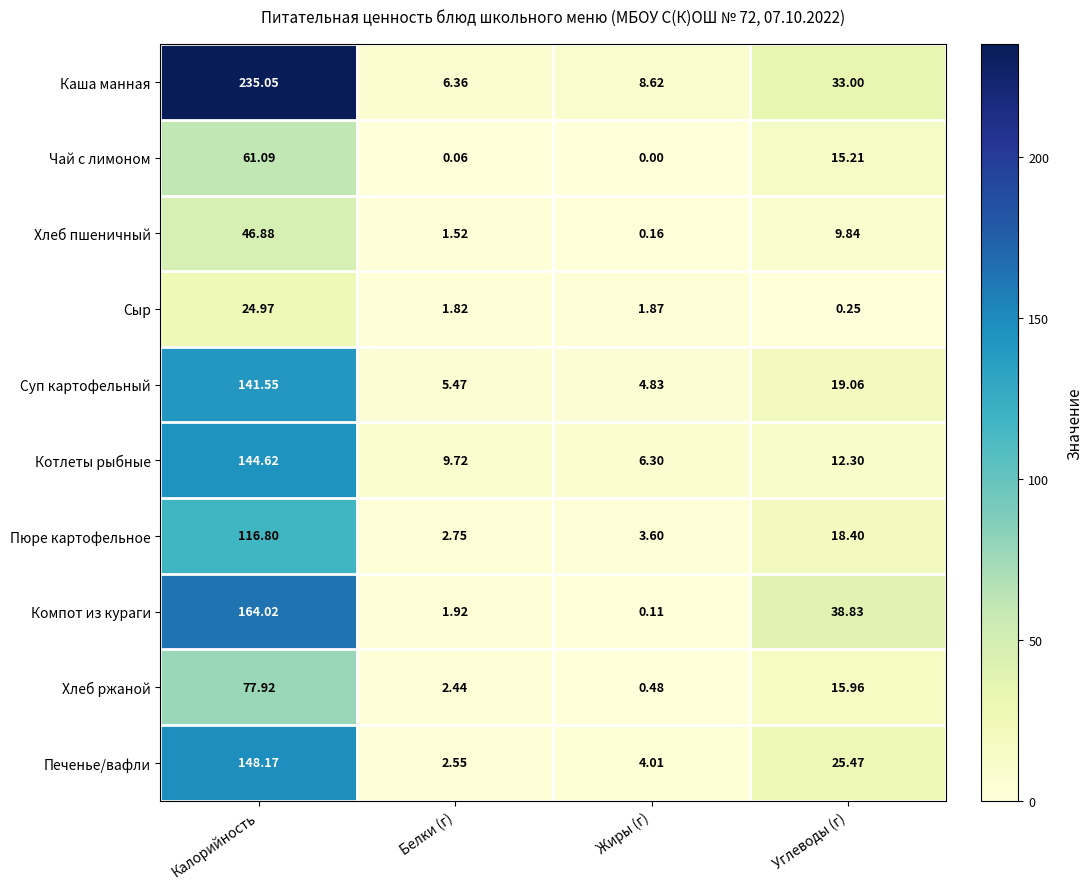

Between Калорийность and Белки (г), which series saw the biggest shift?

Каша манная